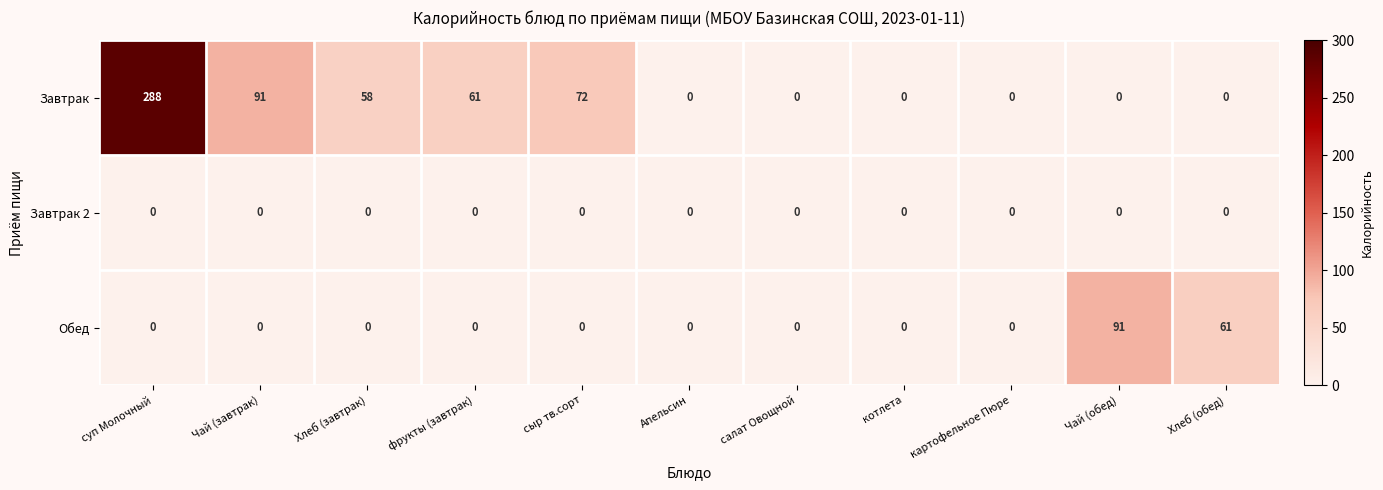

At which category is the sum across all series the highest?

суп Молочный